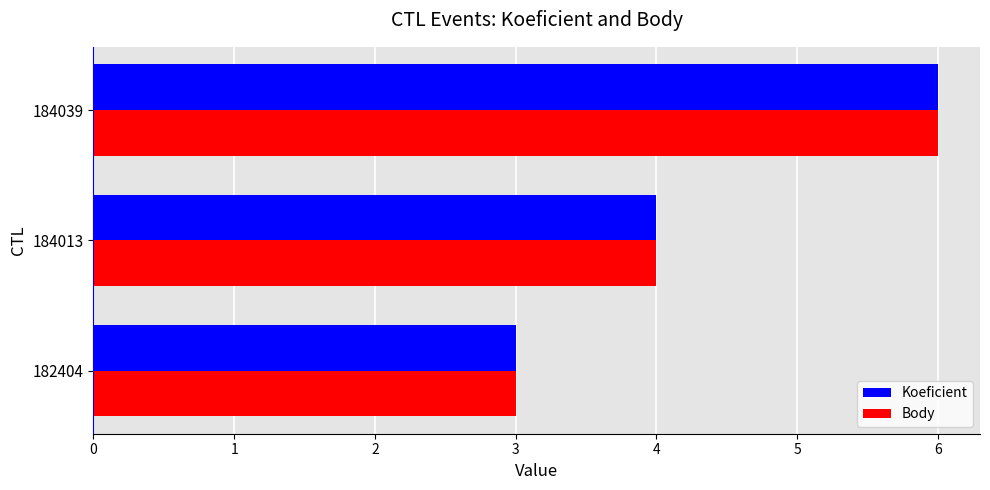

What is the greatest value displayed?

6